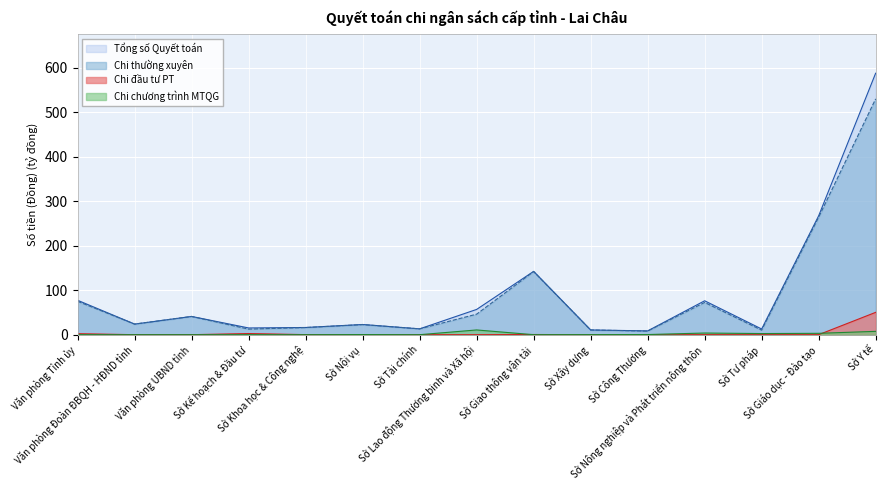

At which category does Chi đầu tư PT reach its first local peak?

Sở Kế hoạch & Đầu tư